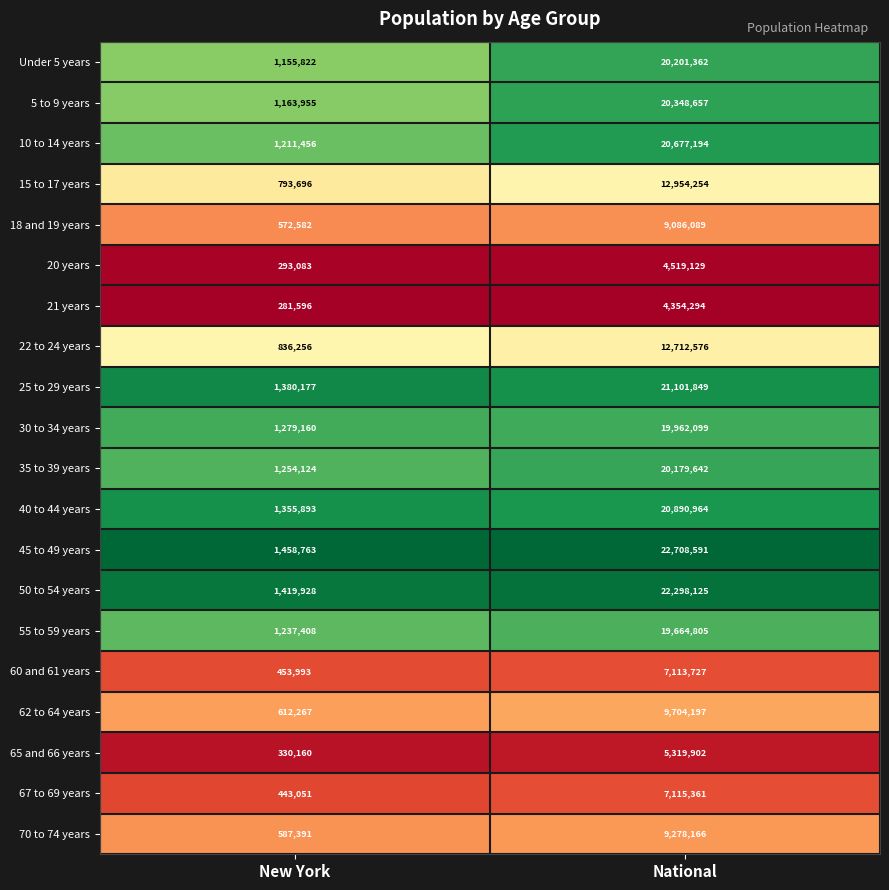

List the labels in order of 50 to 54 years value, largest first.

National, New York